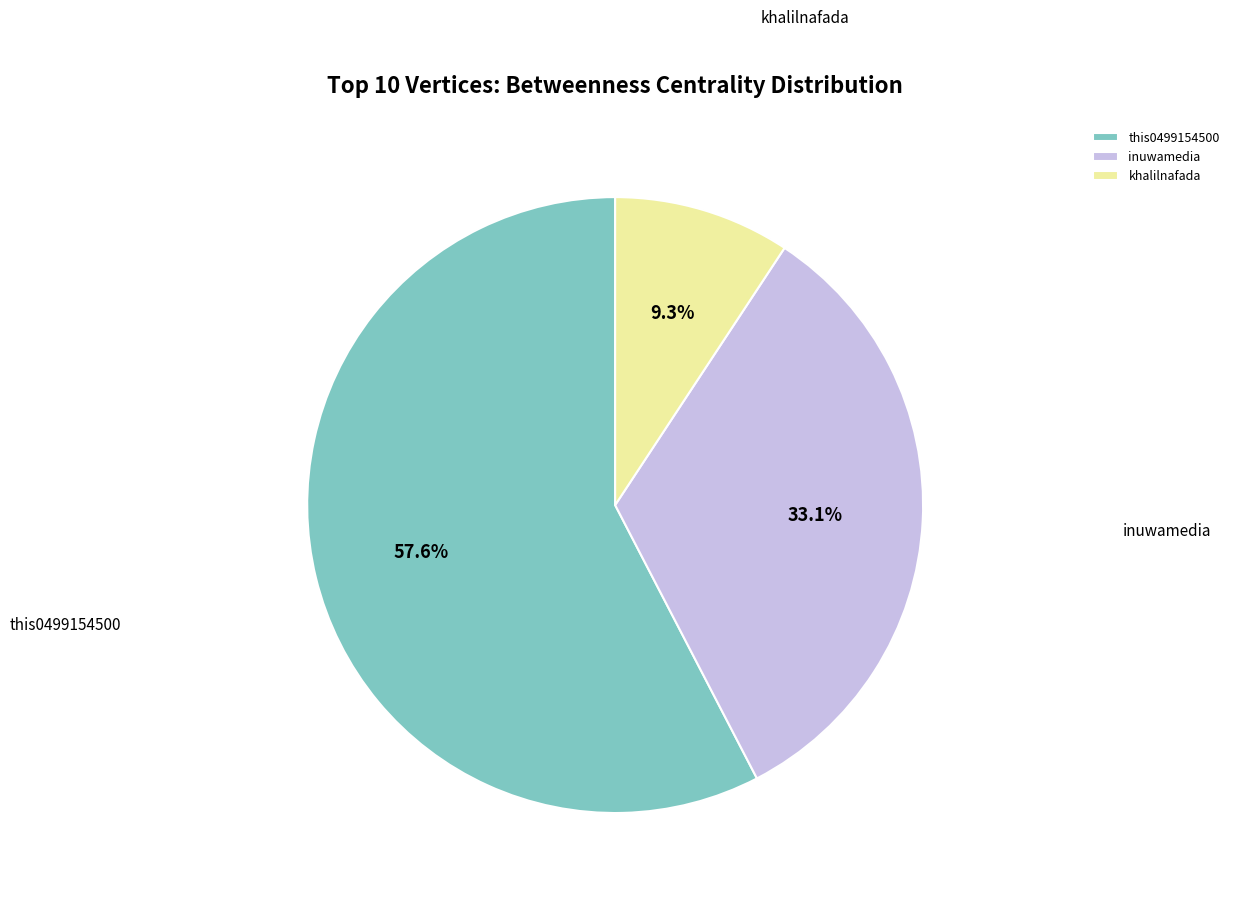

What percentage is the this0499154500 slice, to the nearest percent?

58%